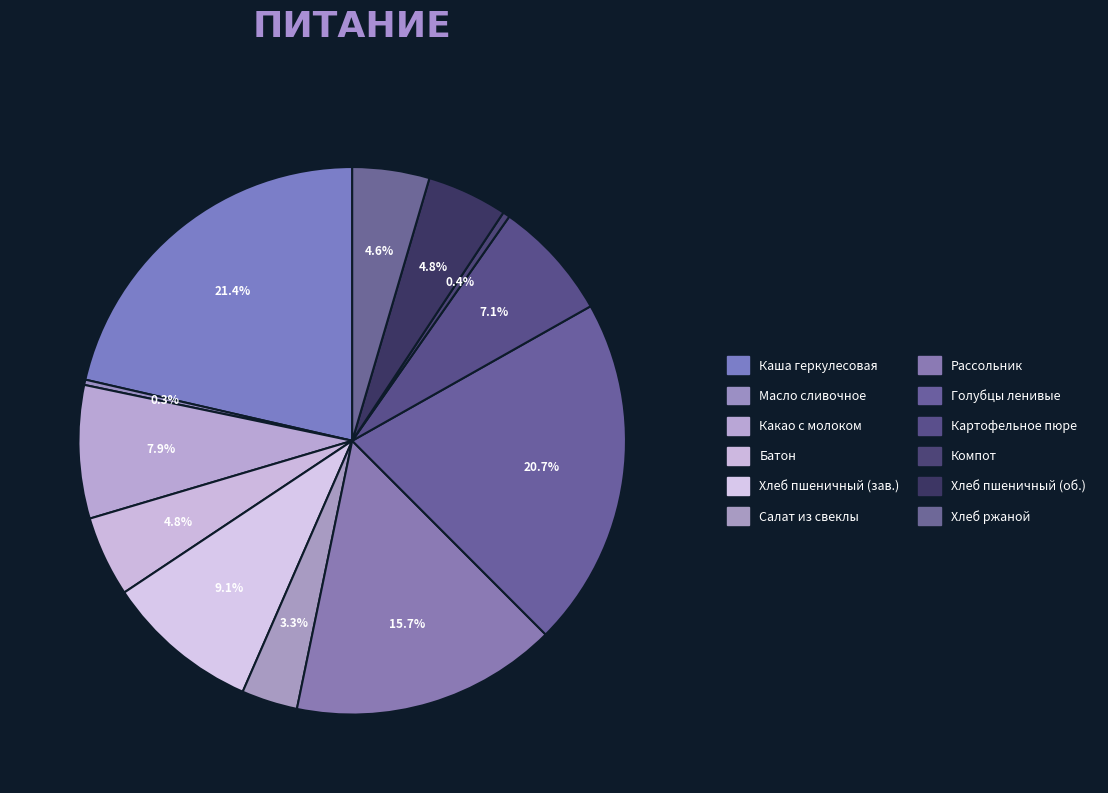

How many segments does this pie chart have?

12